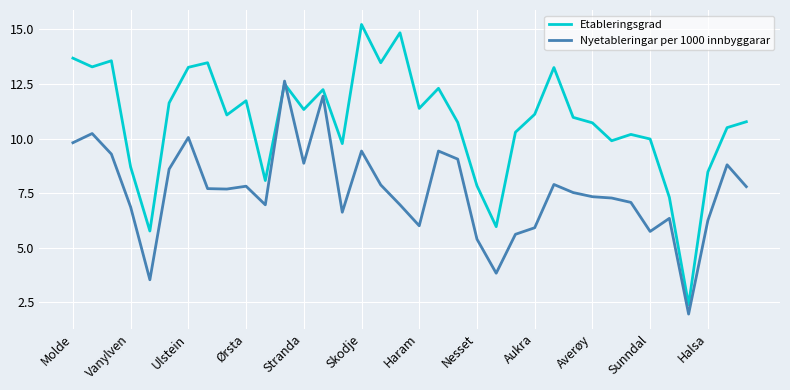

Which series has the largest total across all categories?

Etableringsgrad